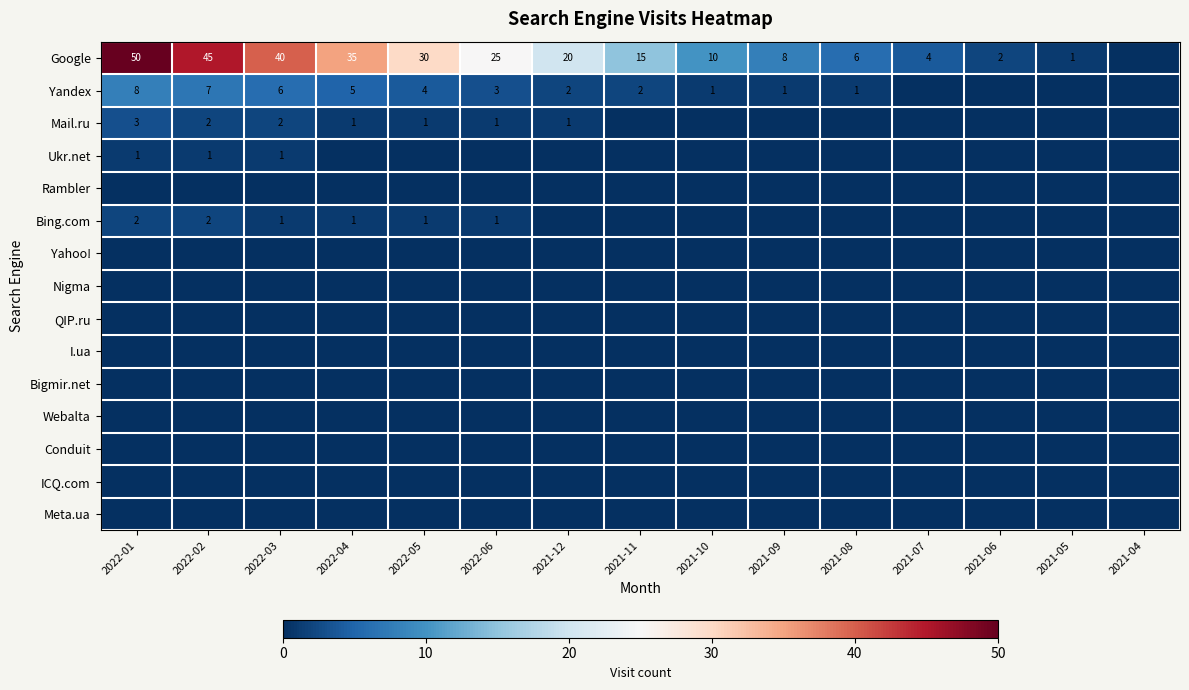

Is it true that Yandex equals 3 at 2021-12?

False